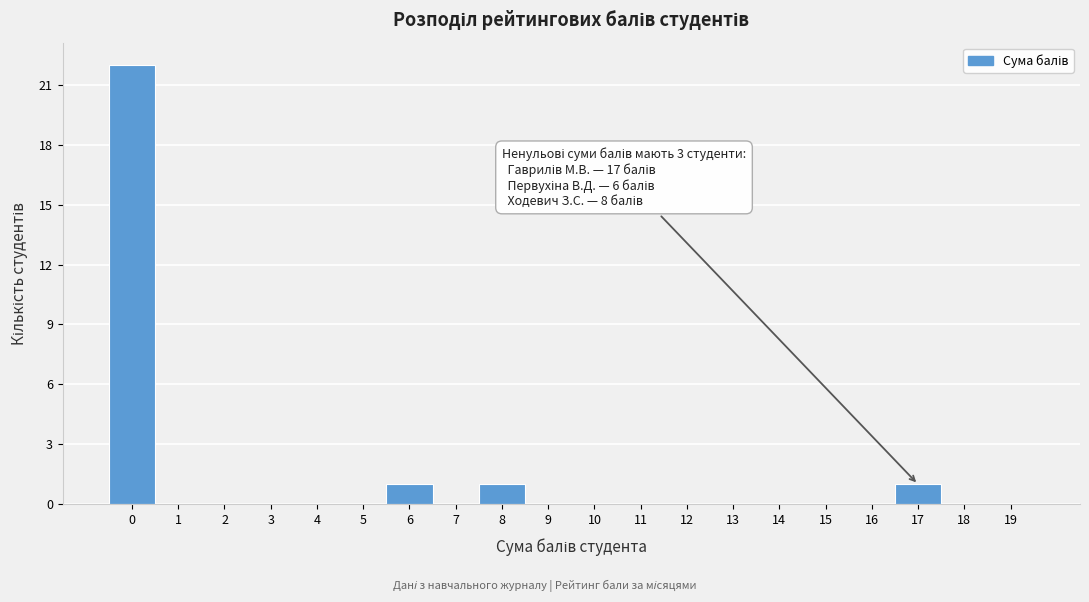

Over which range of the x-axis is the bar tallest?

-0.5 to 0.5